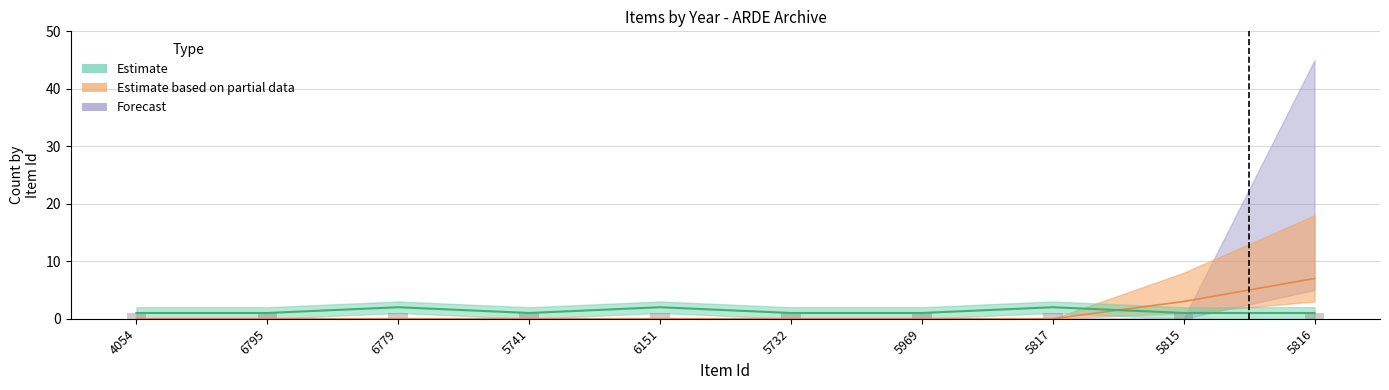

What is the label of the 4th bar from the right?

5969